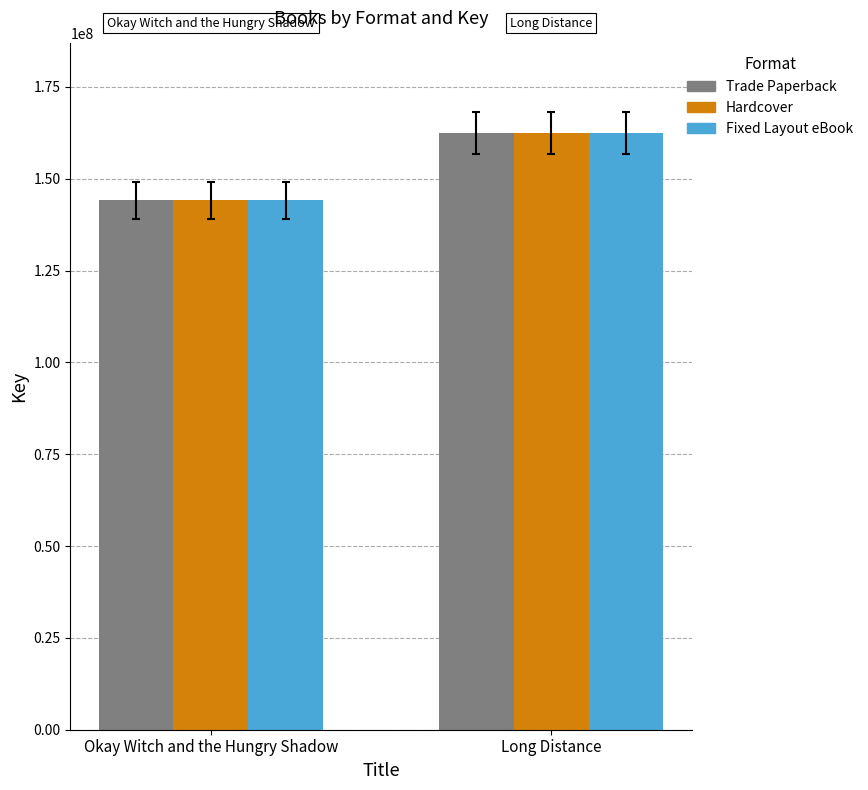

List the labels in order of Fixed Layout eBook value, largest first.

Long Distance, Okay Witch and the Hungry Shadow